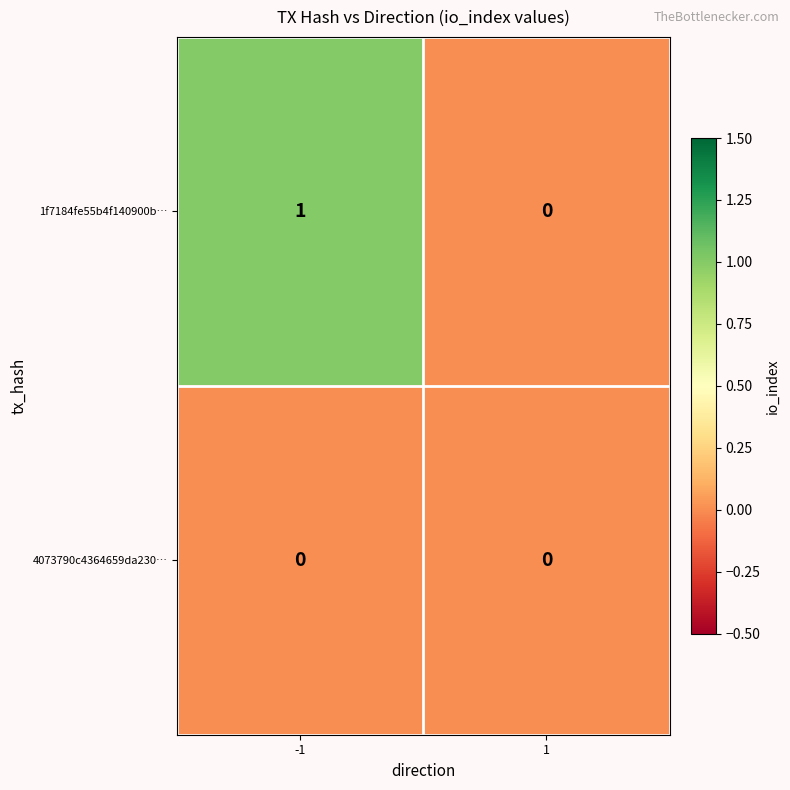

True or false: 1f7184fe55b4f140900b… has a value of 0 at 1.

True